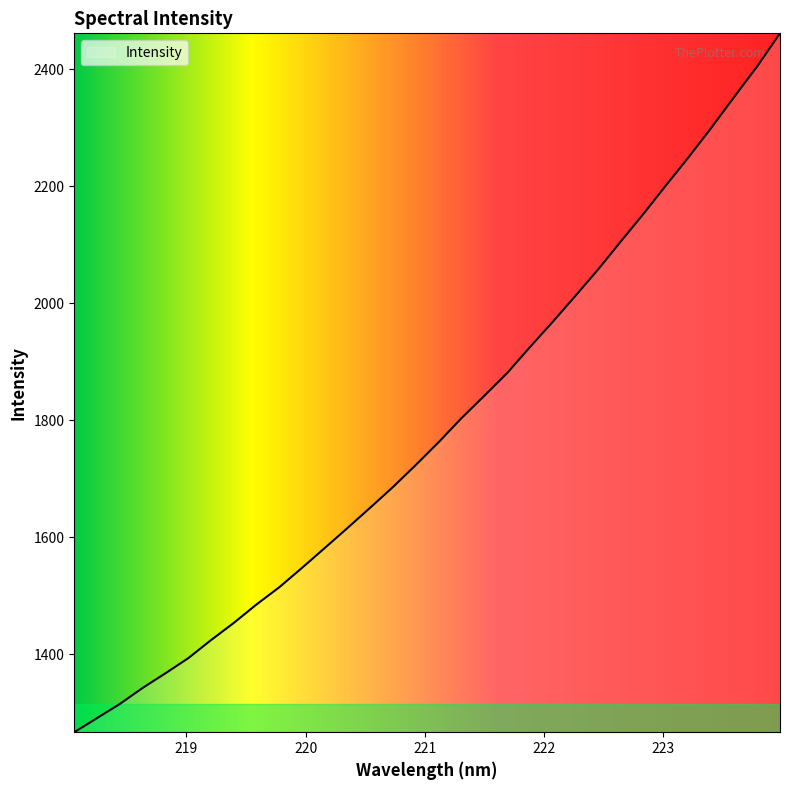

What is the difference between the maximum and minimum values?

1194.8